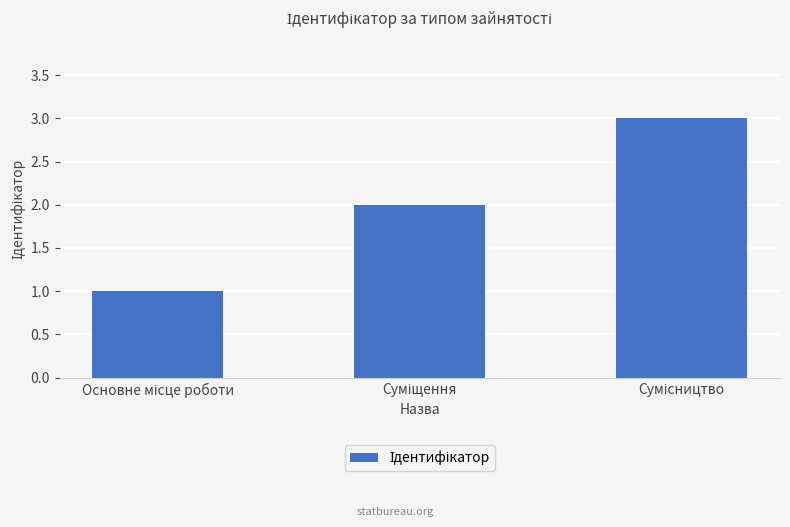

What is the greatest value displayed?

3